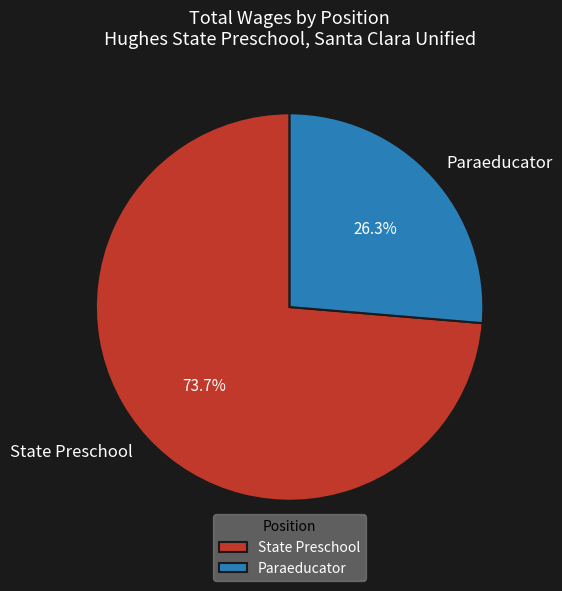

To the nearest percent, what is the average slice percentage?

50%